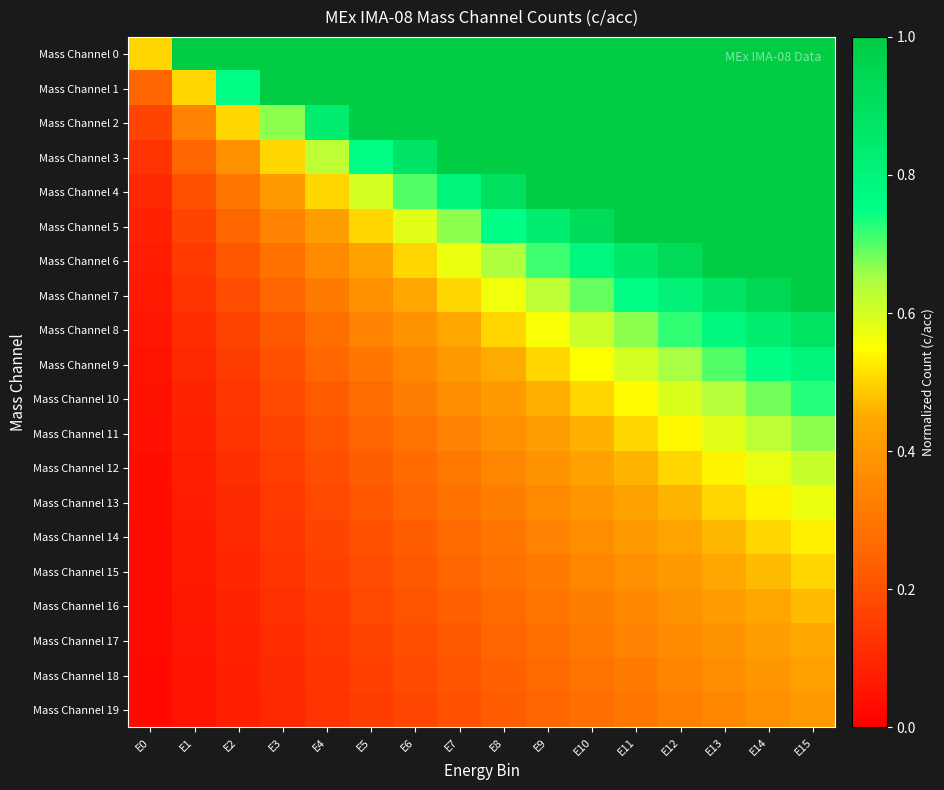

Rank the series by their maximum value, from lowest to highest.

Mass Channel 19, Mass Channel 18, Mass Channel 17, Mass Channel 16, Mass Channel 15, Mass Channel 14, Mass Channel 13, Mass Channel 12, Mass Channel 11, Mass Channel 10, Mass Channel 9, Mass Channel 8, Mass Channel 0, Mass Channel 1, Mass Channel 2, Mass Channel 3, Mass Channel 4, Mass Channel 5, Mass Channel 6, Mass Channel 7